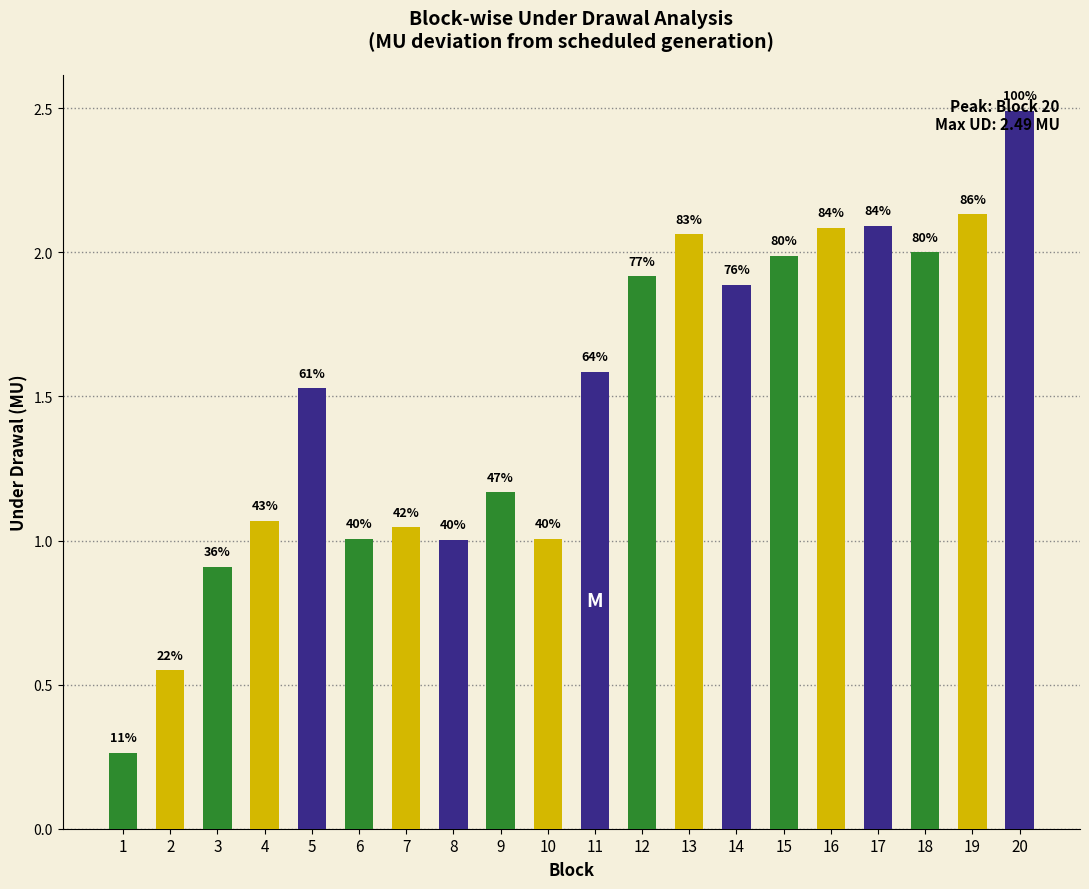

The chart shows a value of 1.2 at 12. True or false?

False